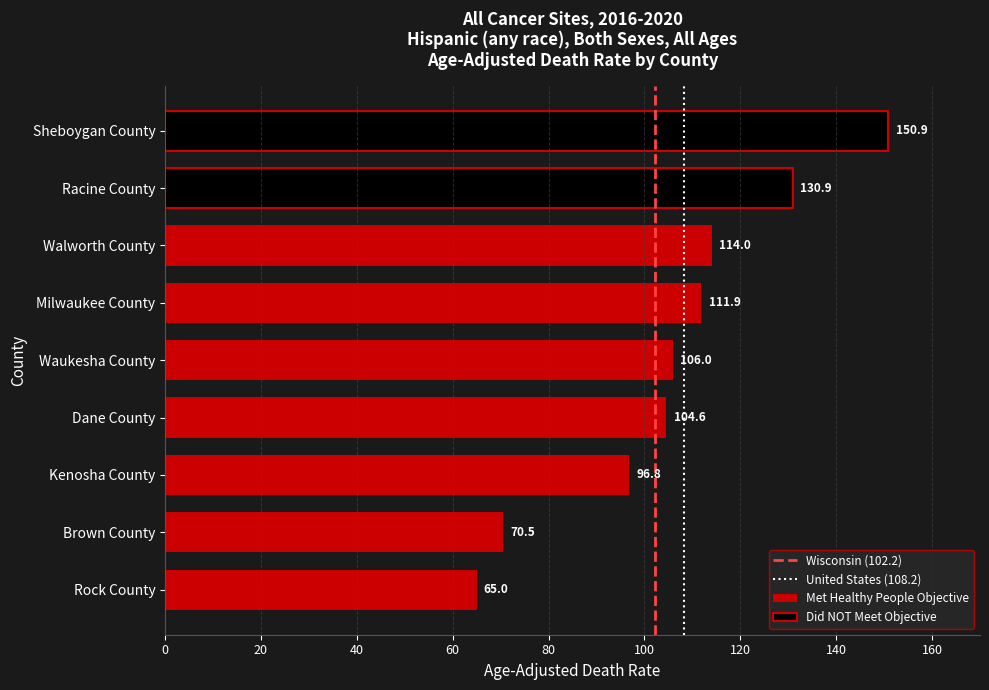

Which label corresponds to the smallest value in the chart?

Rock County